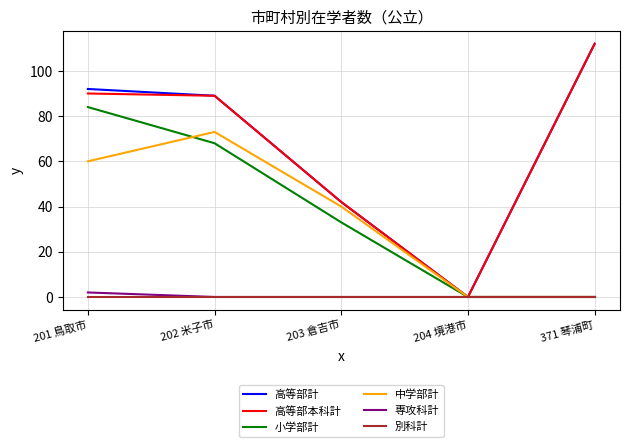

What position from the right is 203 倉吉市?

3